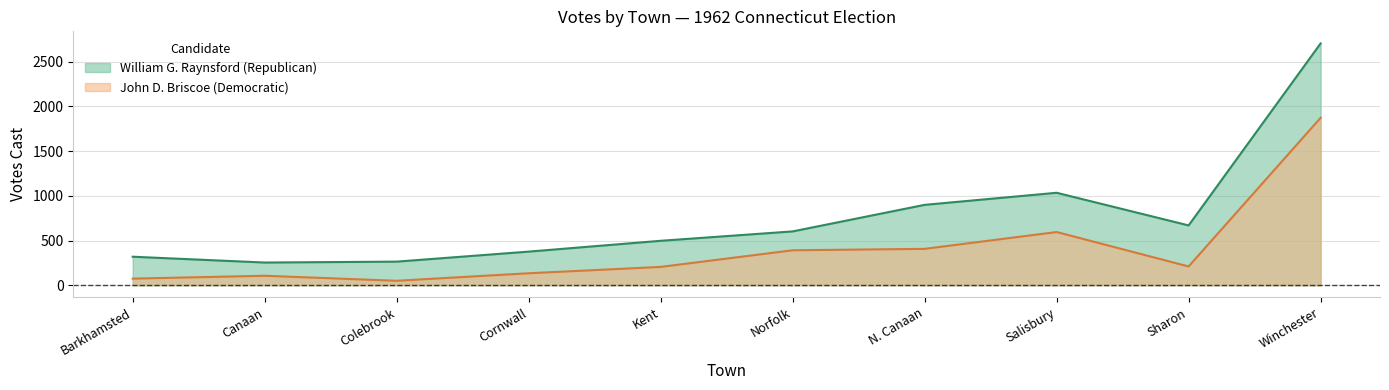

Is it true that William G. Raynsford (Republican) equals 393 at Norfolk?

False